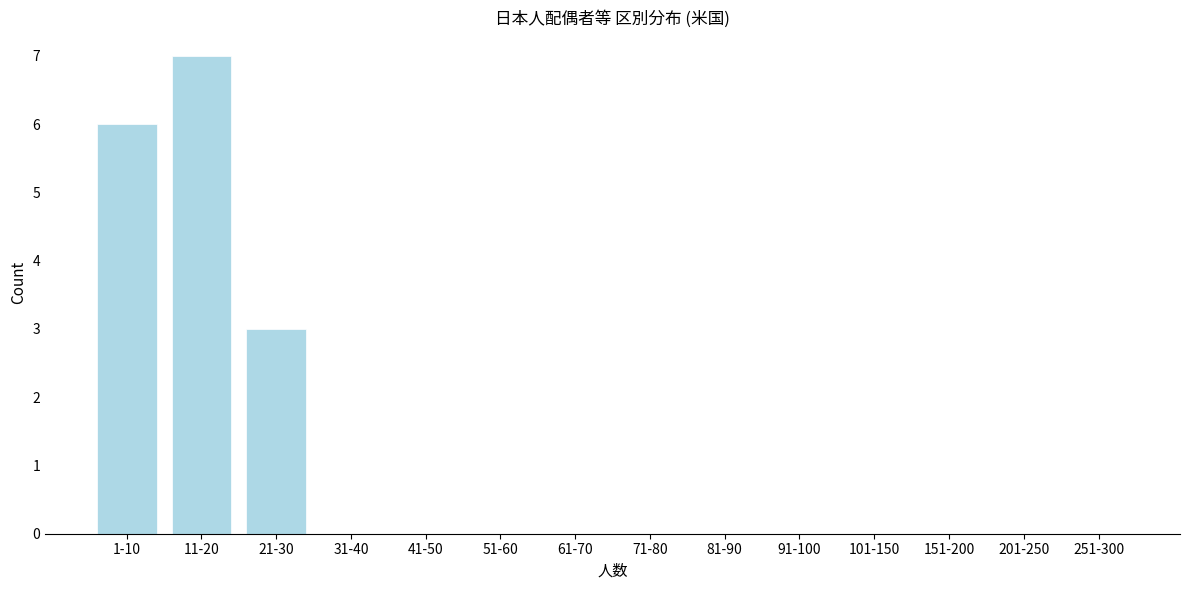

Reading left to right, extract all data points from this chart.

1-10=6	11-20=7	21-30=3	31-40=0	41-50=0	51-60=0	61-70=0	71-80=0	81-90=0	91-100=0	101-150=0	151-200=0	201-250=0	251-300=0